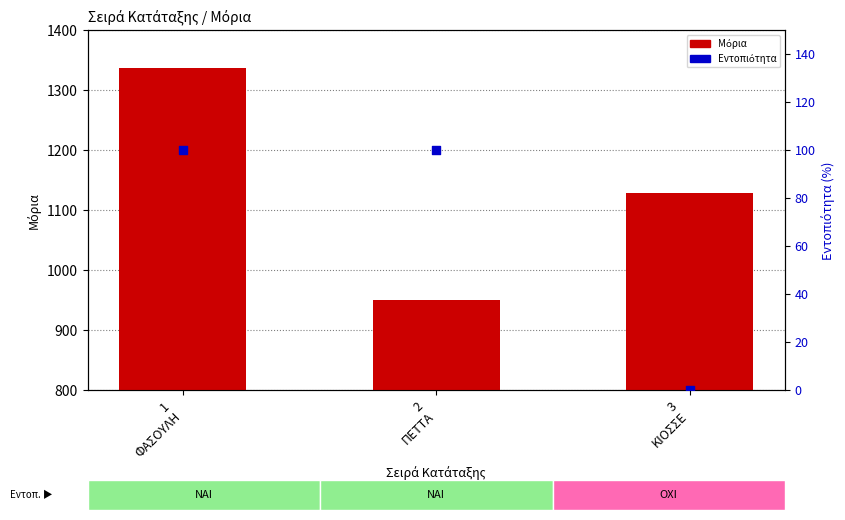

Which series reaches the minimum Y coordinate?

Εντοπιότητα